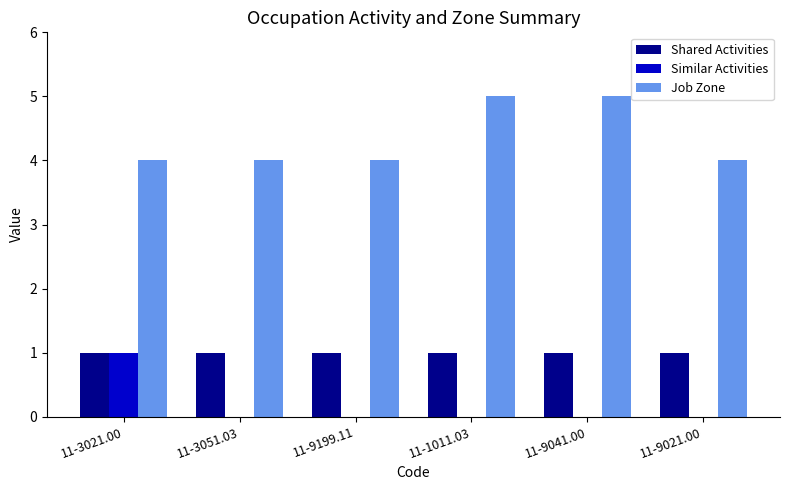

What is the total value across all series at 11-3051.03?

5